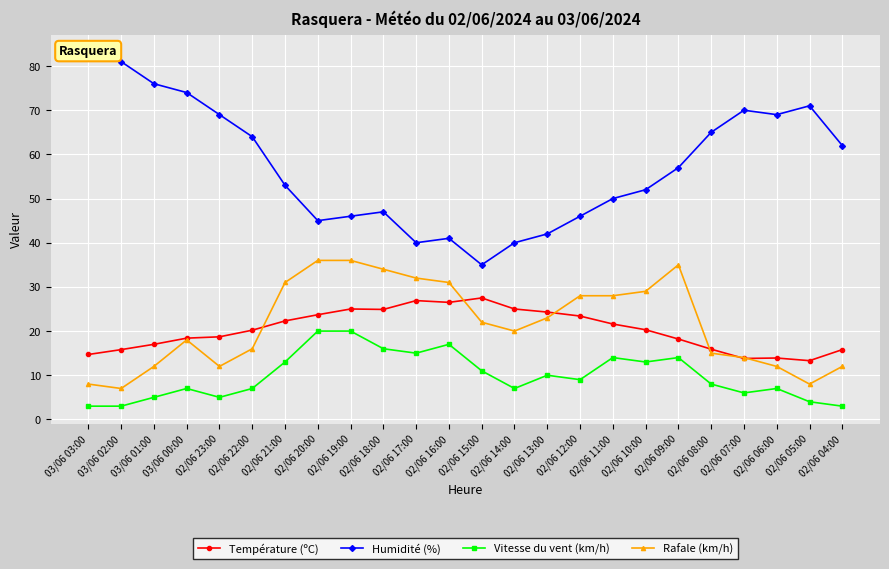

List the labels in order of Humidité (%) value, largest first.

03/06 03:00, 03/06 02:00, 03/06 01:00, 03/06 00:00, 02/06 05:00, 02/06 07:00, 02/06 23:00, 02/06 06:00, 02/06 08:00, 02/06 22:00, 02/06 04:00, 02/06 09:00, 02/06 21:00, 02/06 10:00, 02/06 11:00, 02/06 18:00, 02/06 19:00, 02/06 12:00, 02/06 20:00, 02/06 13:00, 02/06 16:00, 02/06 17:00, 02/06 14:00, 02/06 15:00